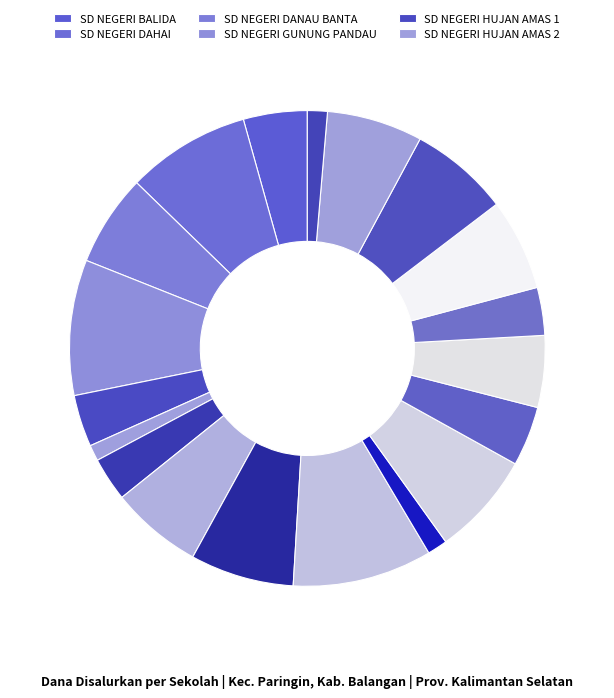

How many slices are in this pie chart?

19